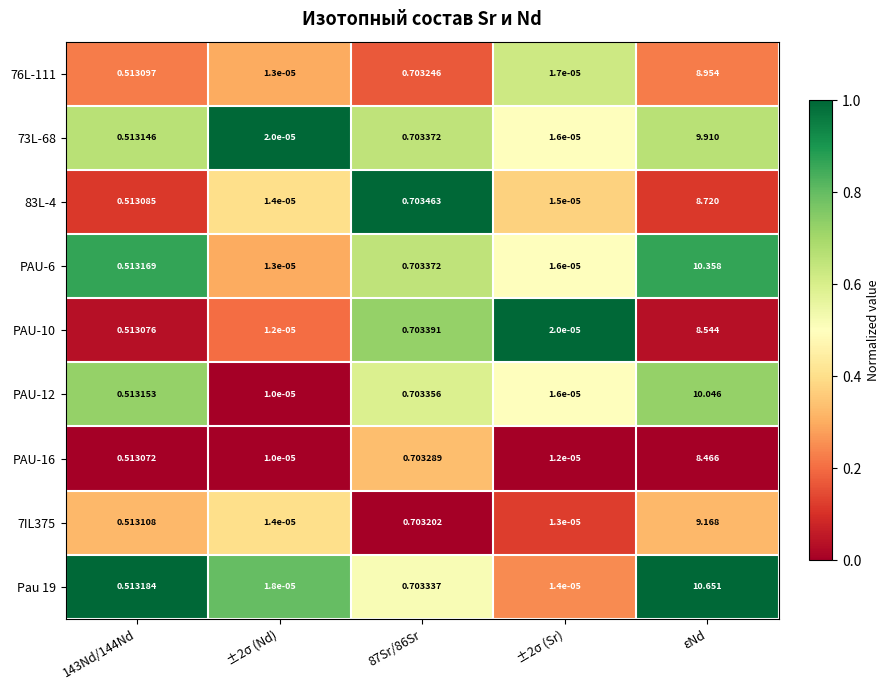

Rank the series by their maximum value, from highest to lowest.

Pau 19, PAU-6, PAU-12, 73L-68, 7IL375, 76L-111, 83L-4, PAU-10, PAU-16